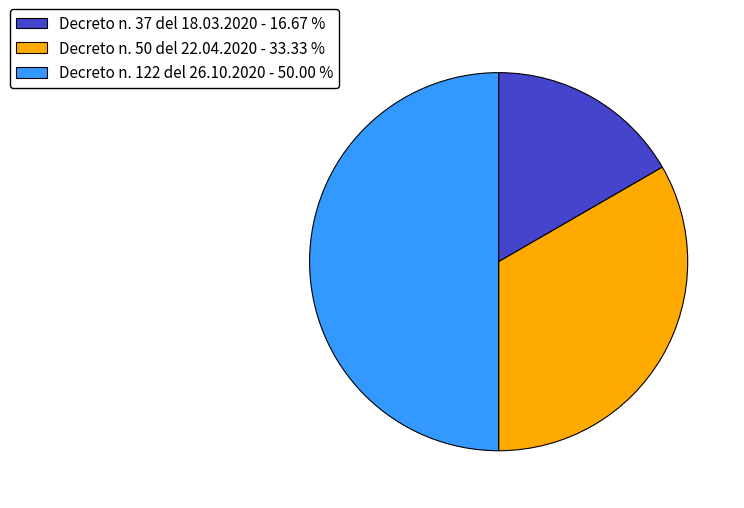

How many slices are in this pie chart?

3